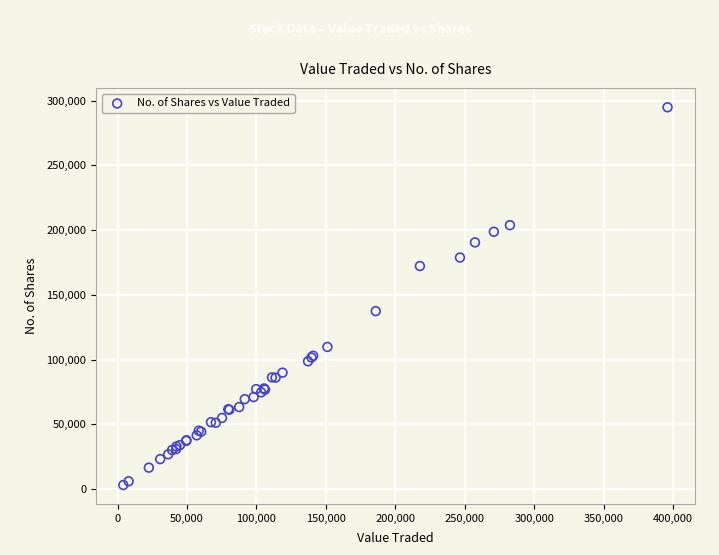

What Y value in the scatter plot is closest to 148978?

137407